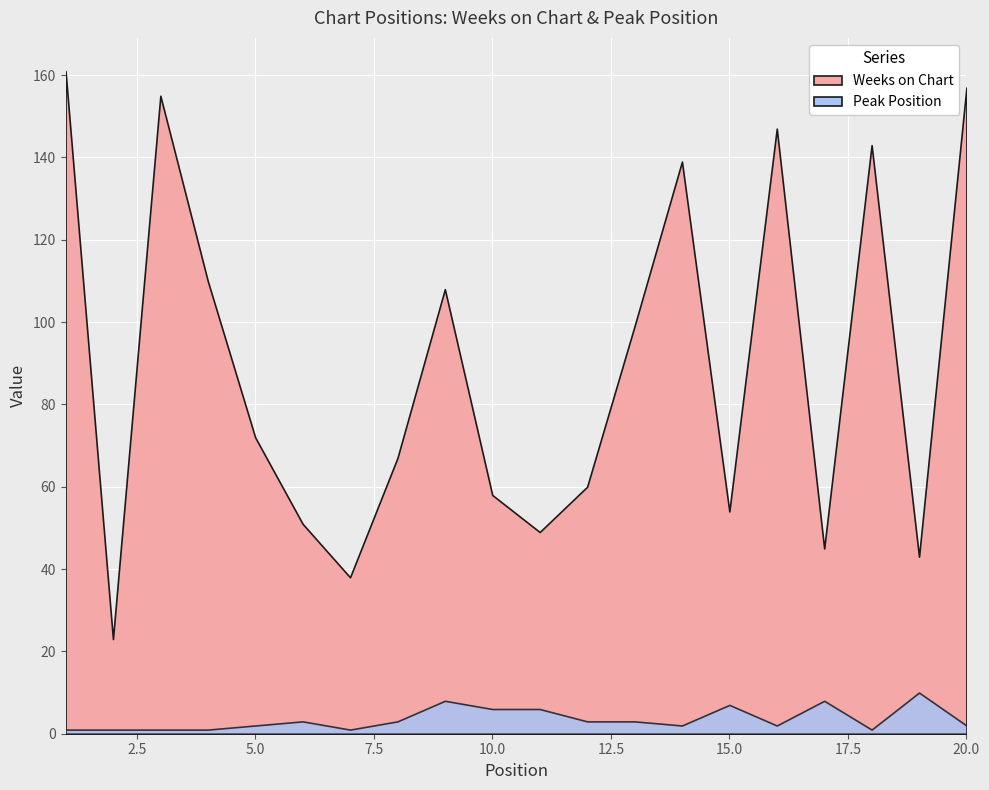

True or false: Peak Position has a value of 5 at 17.

False